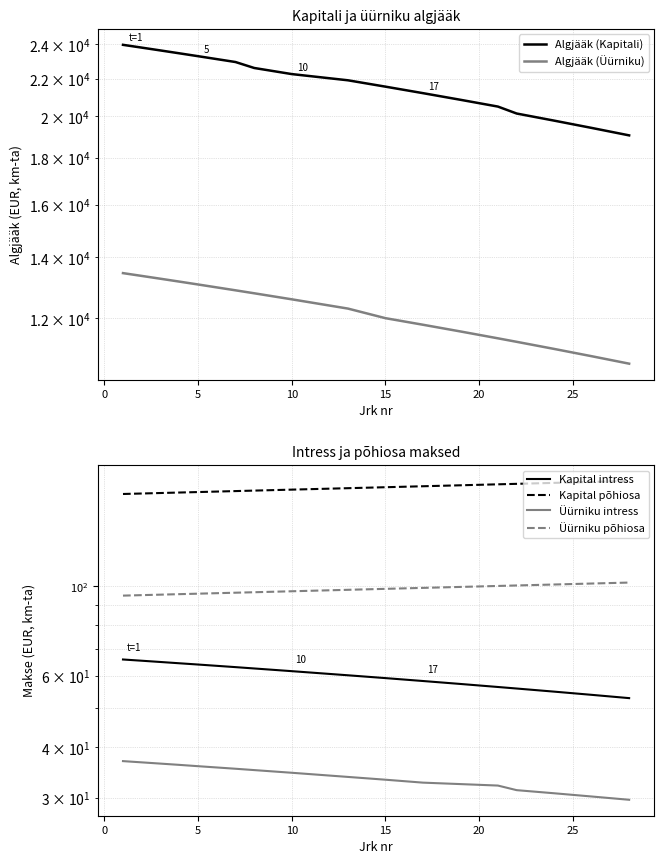

True or false: Algjääk (Kapitali) and Algjääk (Üürniku) intersect in this chart.

False